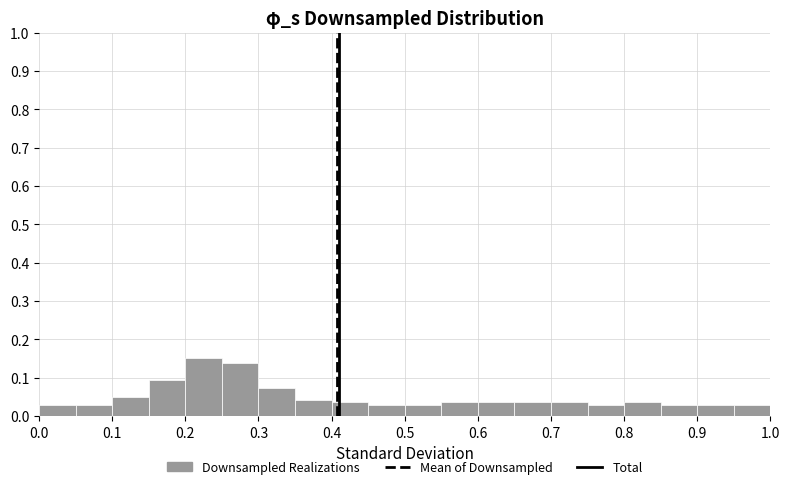

How tall is the bar that spans 0.80 to 0.85 on the x-axis? The values are not printed on the chart, so give them approximately, as read against the axis.

0.04